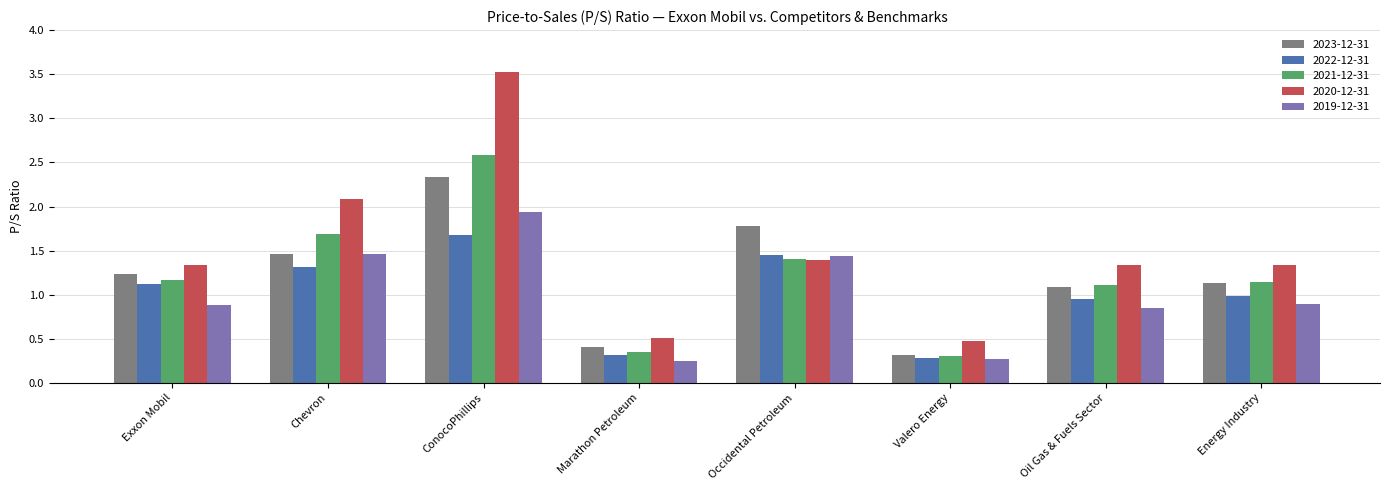

What position from the right is ConocoPhillips?

6